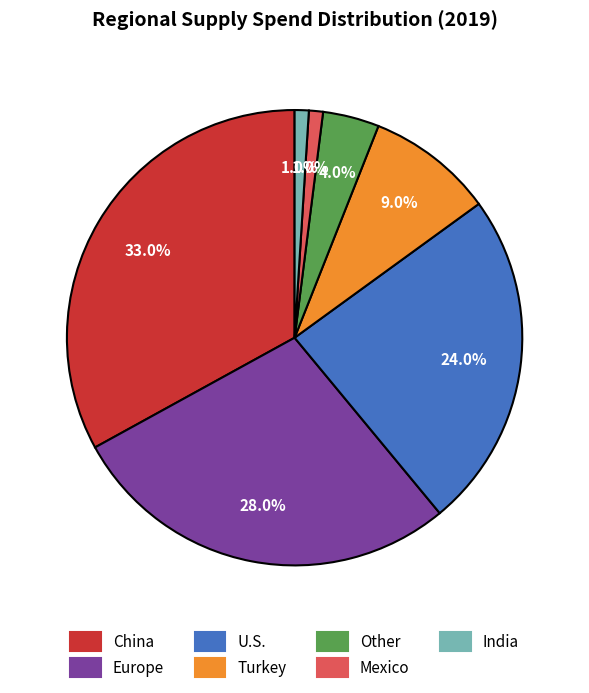

Is U.S. the majority of the pie?

No